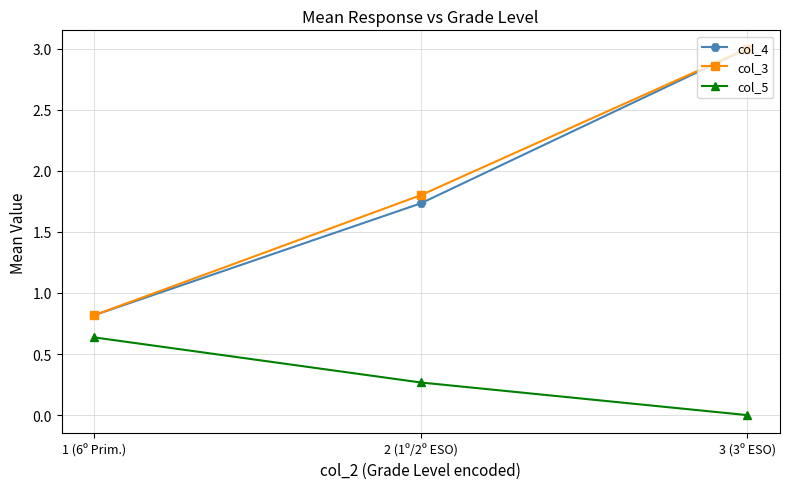

What is the total value across all series at 2 (1º/2º ESO)?

3.8